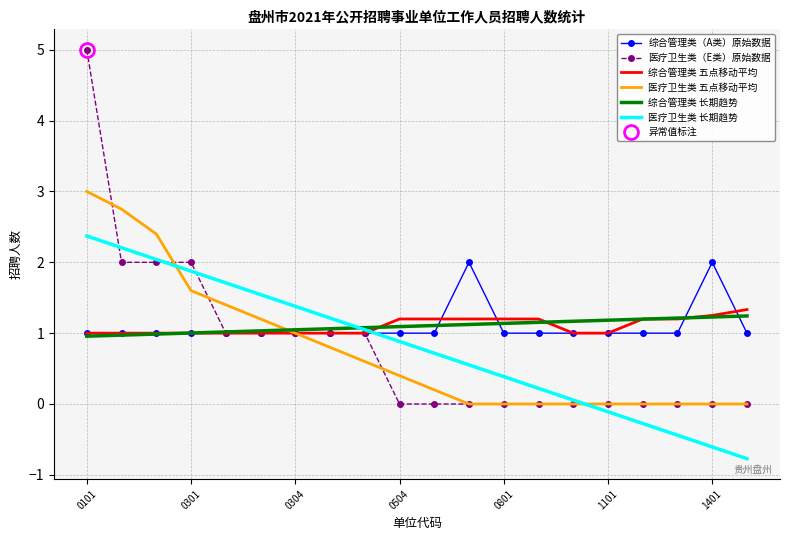

True or false: 医疗卫生类 五点移动平均 has a value of 0.9 at 8.

False